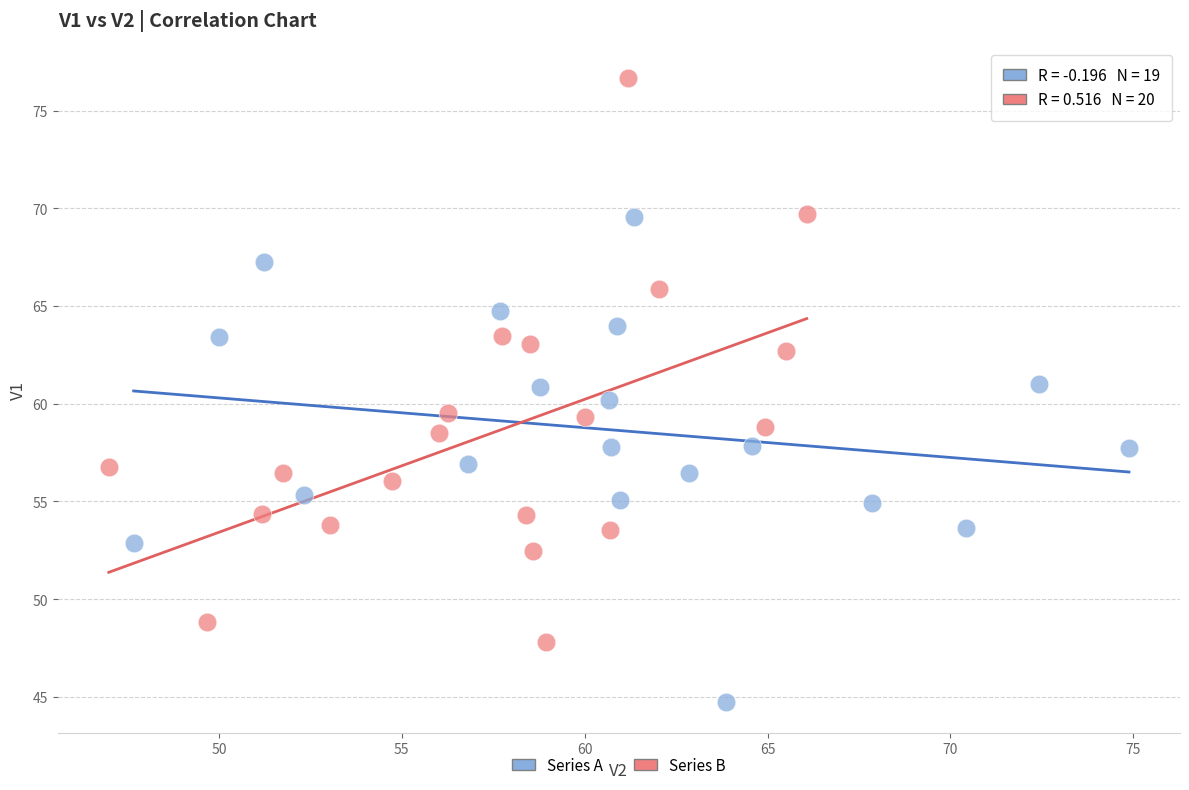

Which series has the widest spread of Y values?

Series B